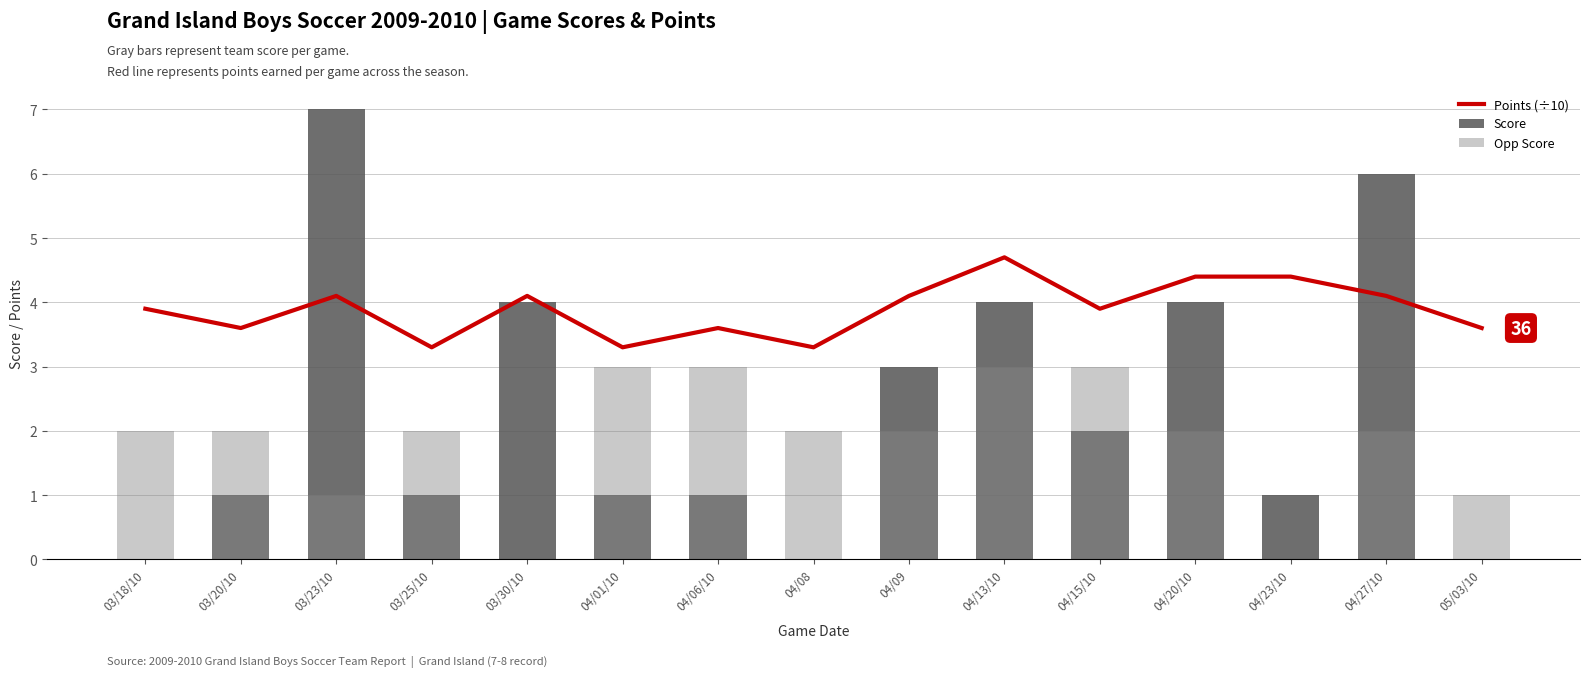

Reading left to right, what are all the values shown in this chart?

Points (÷10): 3.9	3.6	4.1	3.3	4.1	3.3	3.6	3.3	4.1	4.7	3.9	4.4	4.4	4.1	3.6
Score: 0.0	1.0	7.0	1.0	4.0	1.0	1.0	0.0	3.0	4.0	2.0	4.0	1.0	6.0	0.0
Opp Score: 2.0	2.0	1.0	2.0	0.0	3.0	3.0	2.0	2.0	3.0	3.0	2.0	0.0	2.0	1.0